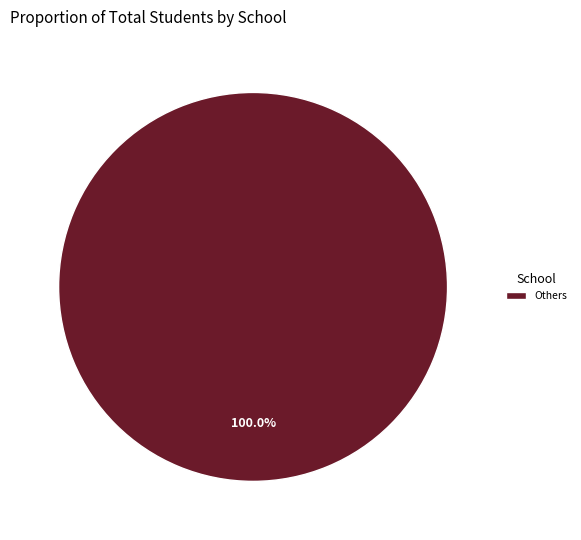

Does any single category account for the majority?

Yes